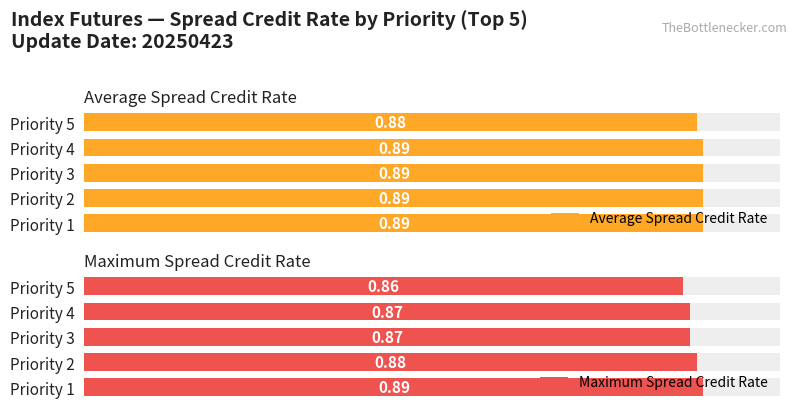

What are all the series names shown in the legend?

Average Spread Credit Rate, Maximum Spread Credit Rate